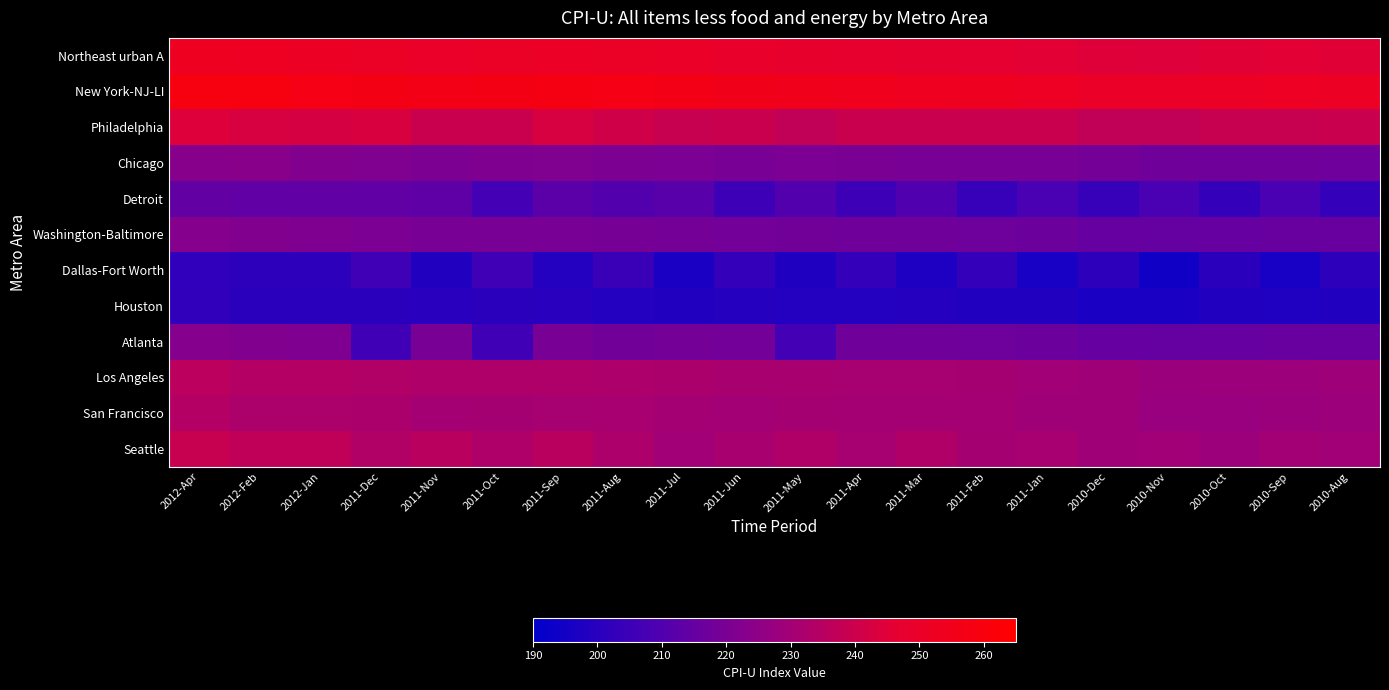

Rank the series by their maximum value, from highest to lowest.

New York-NJ-LI, Northeast urban A, Philadelphia, Seattle, Los Angeles, San Francisco, Chicago, Washington-Baltimore, Atlanta, Detroit, Dallas-Fort Worth, Houston